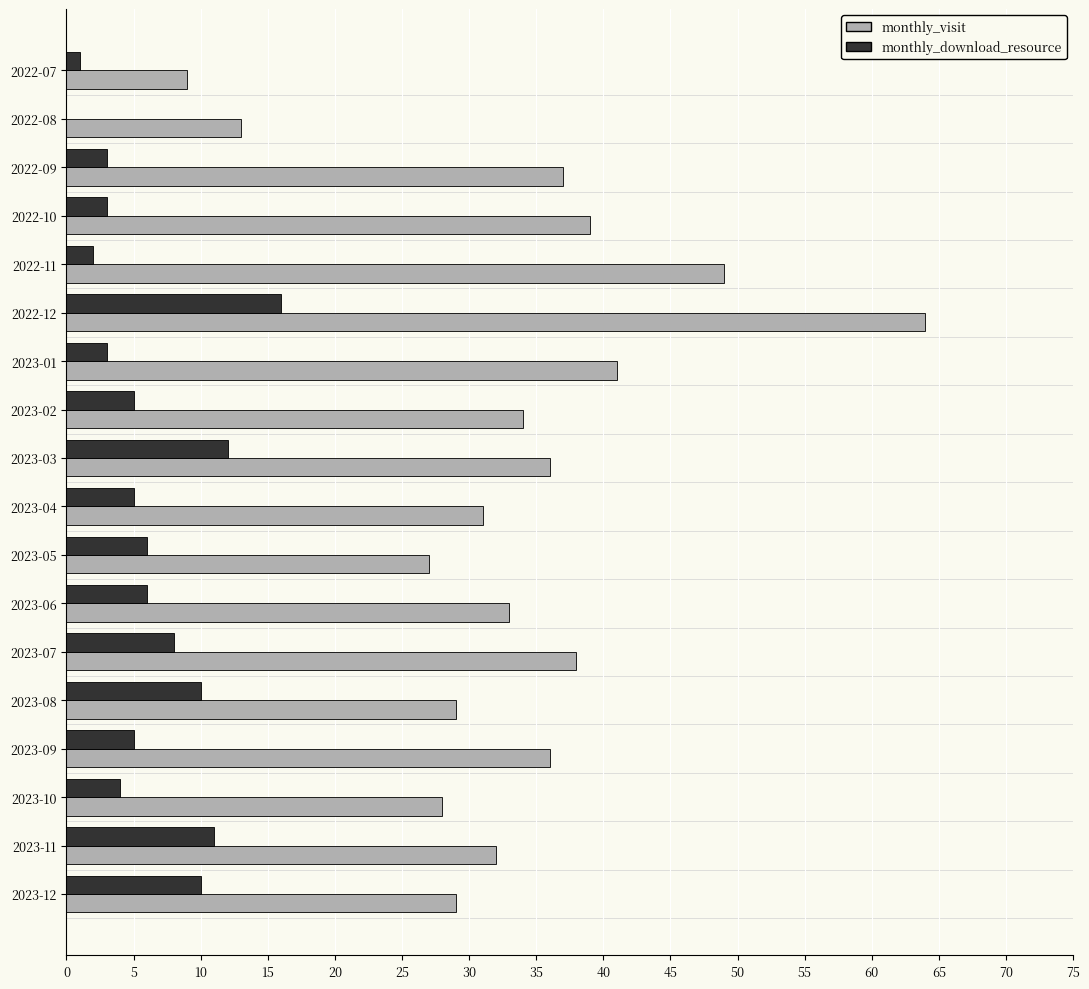

At which label does monthly_download_resource reach its peak?

2022-12